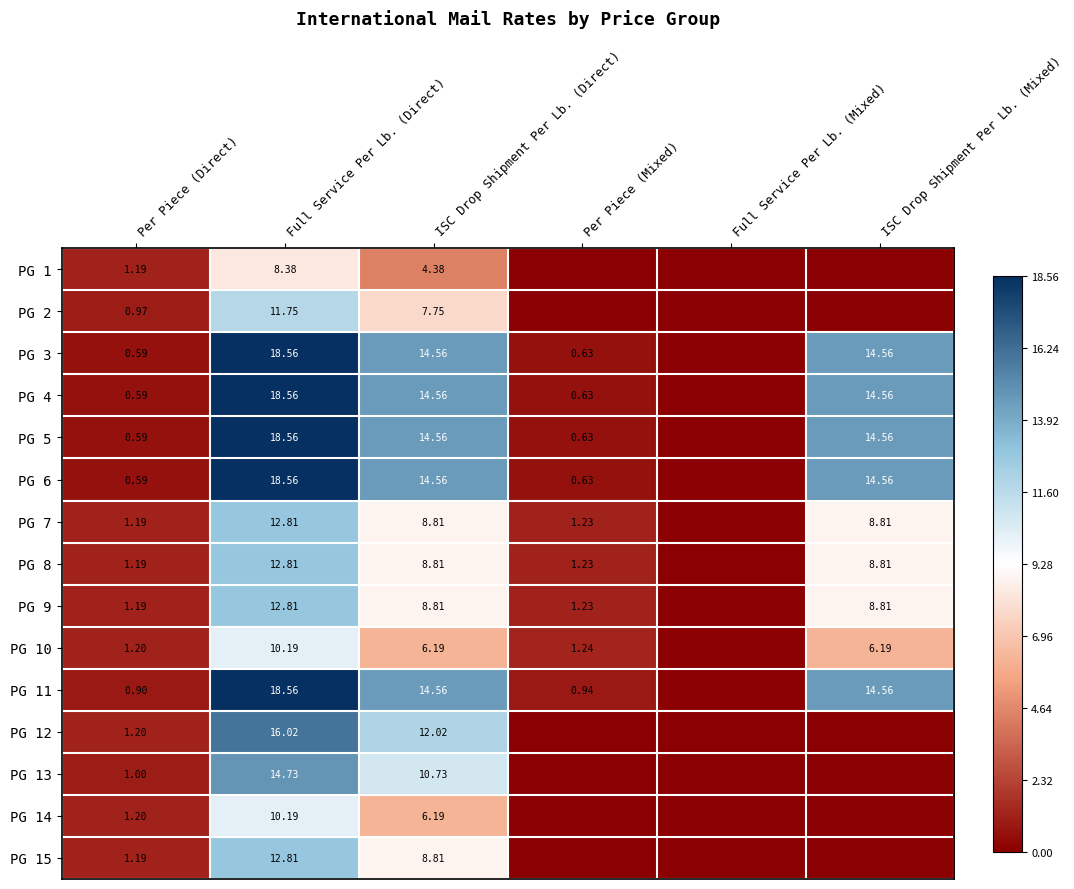

What is the difference between the maximum and second lowest values in the PG 14 series?

10.2